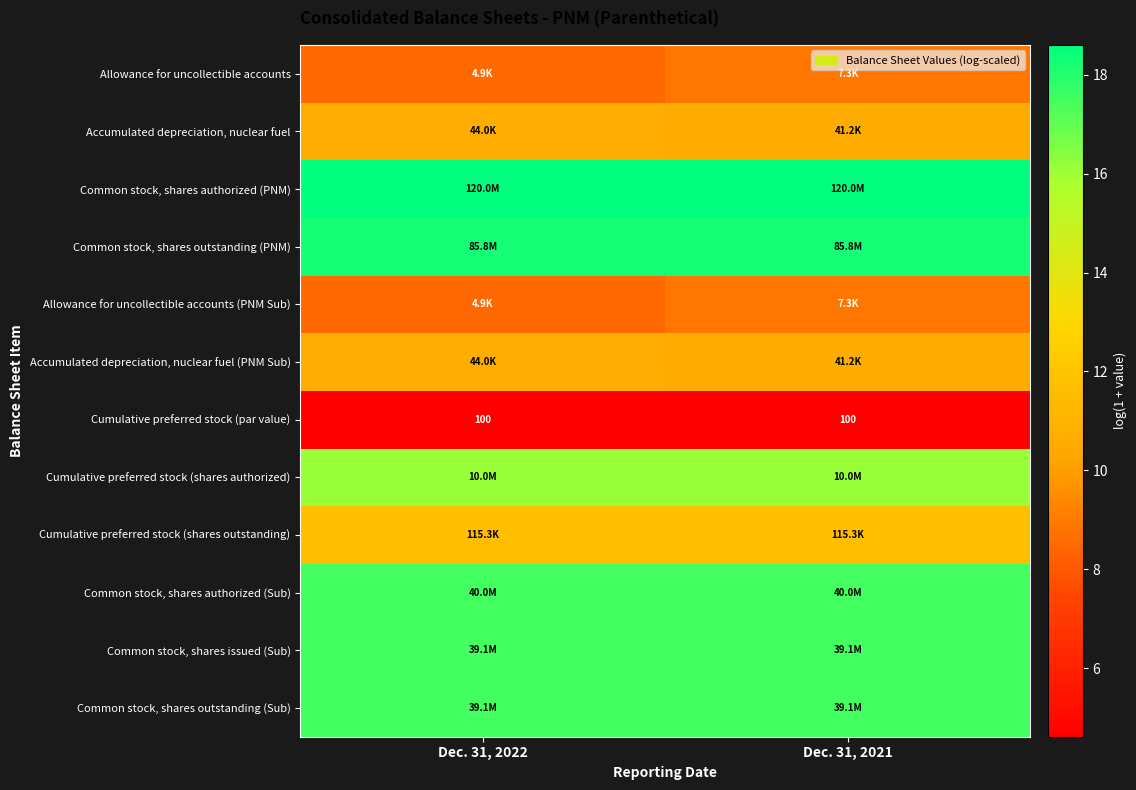

List the labels in order of row_4 value, largest first.

Dec. 31, 2021, Dec. 31, 2022